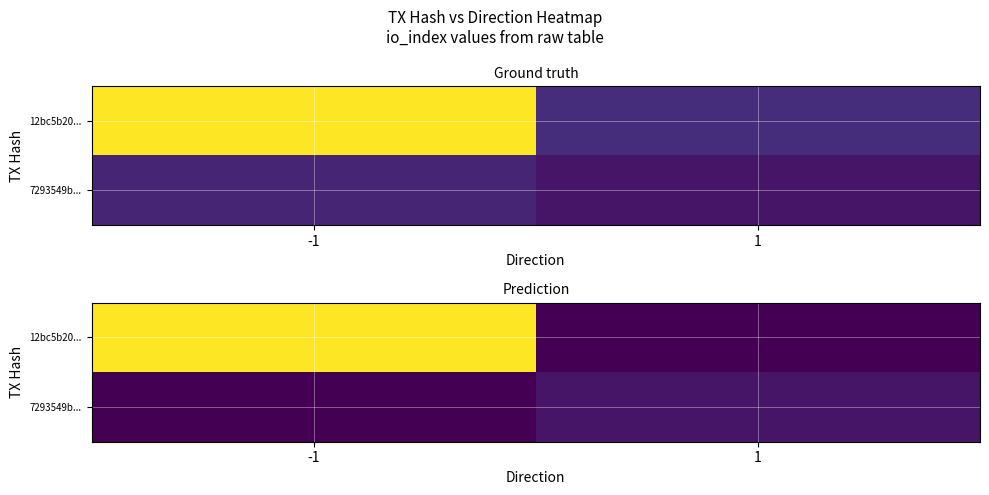

Between -1 and 1, which series saw the biggest shift?

12bc5b20...